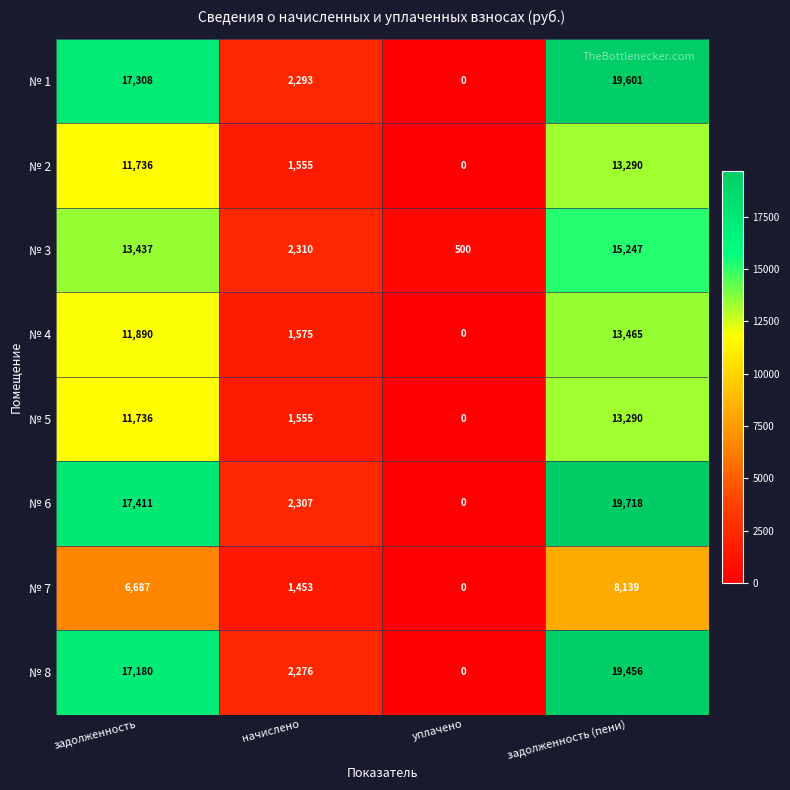

What is the spread (max minus min) of values at задолженность?

10724